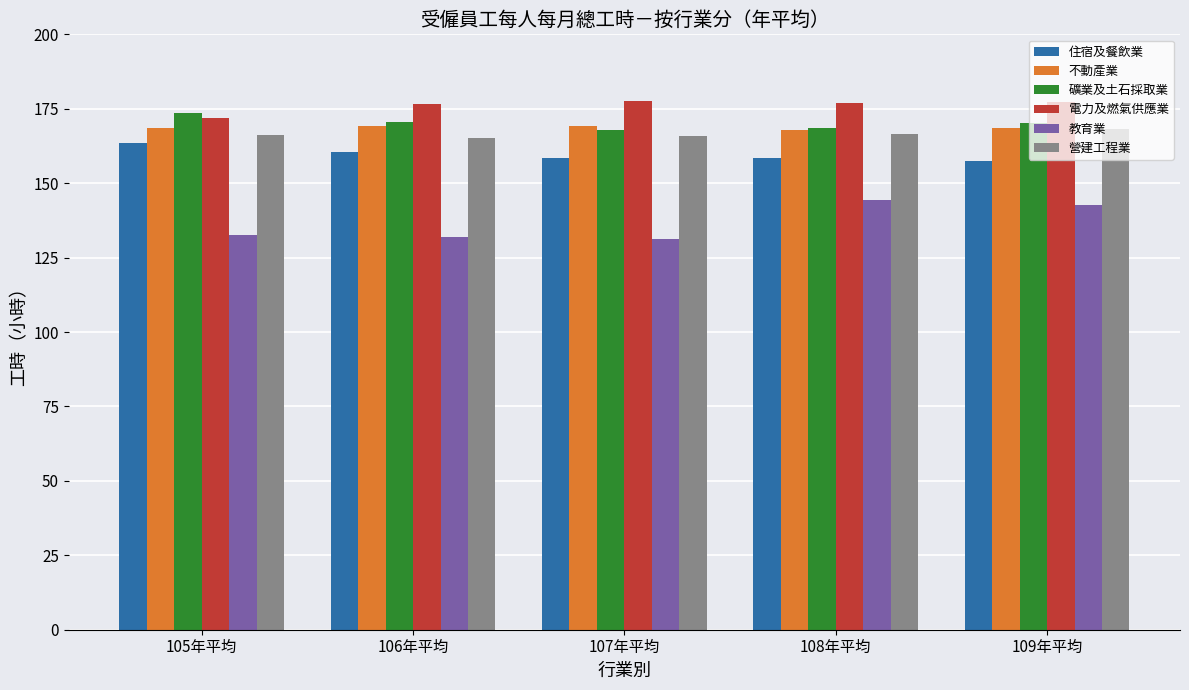

Count the number of data series in this chart.

6